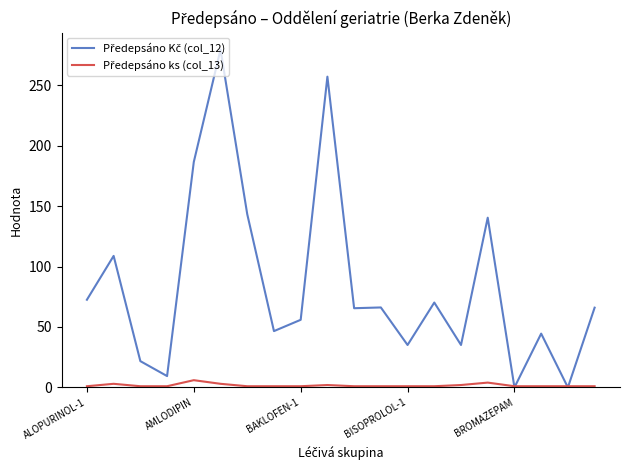

What is the maximum value shown in the chart?

279.5